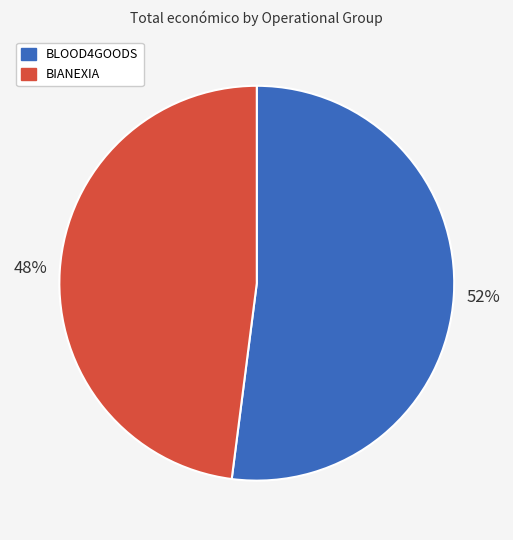

Approximately how many times larger is the value at BLOOD4GOODS compared to BIANEXIA?

1.1